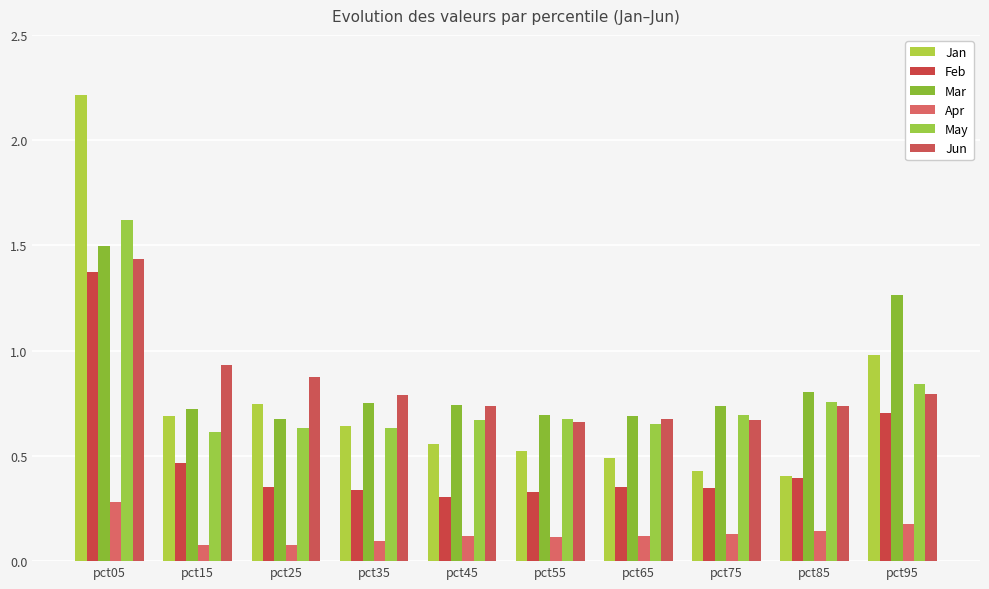

What is the difference between the second highest and minimum values in the Mar series?

0.6